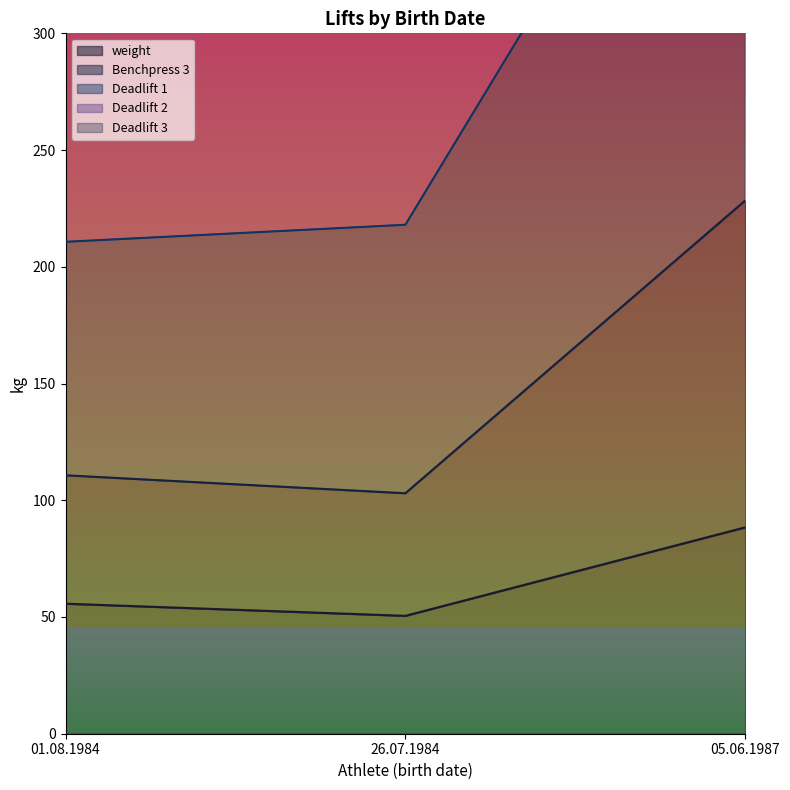

Where is Deadlift 2 nearest to the value 509?

26.07.1984